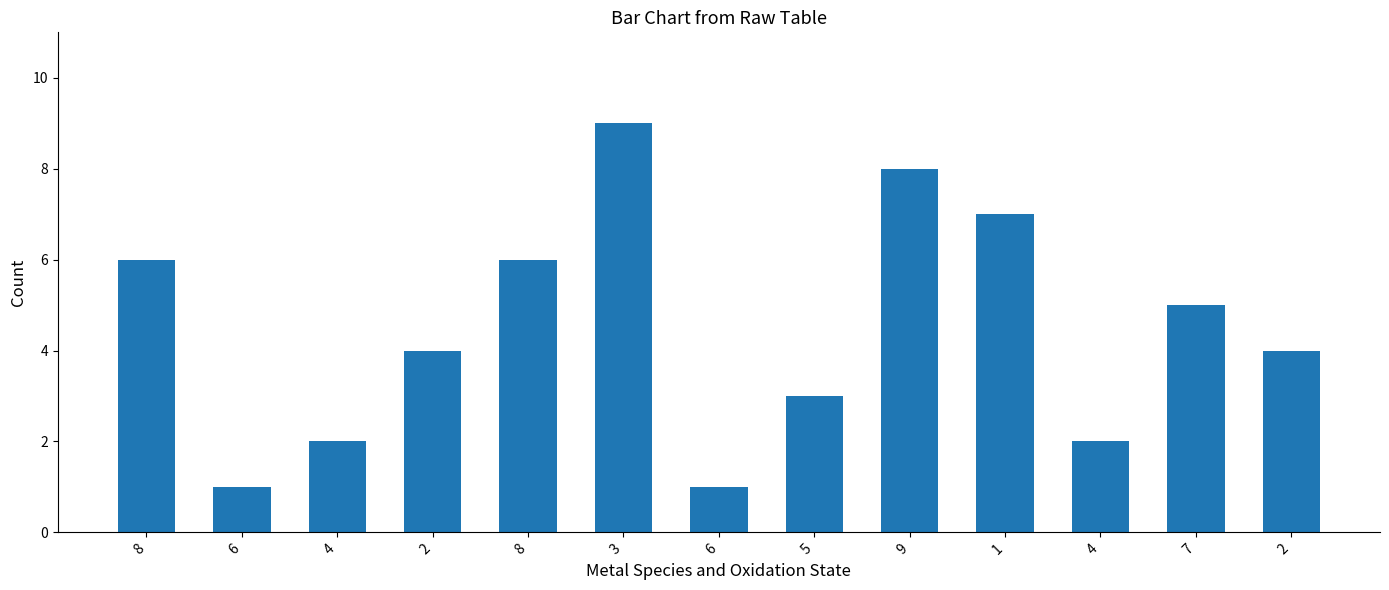

What is the label of the 2nd bar from the left?

6